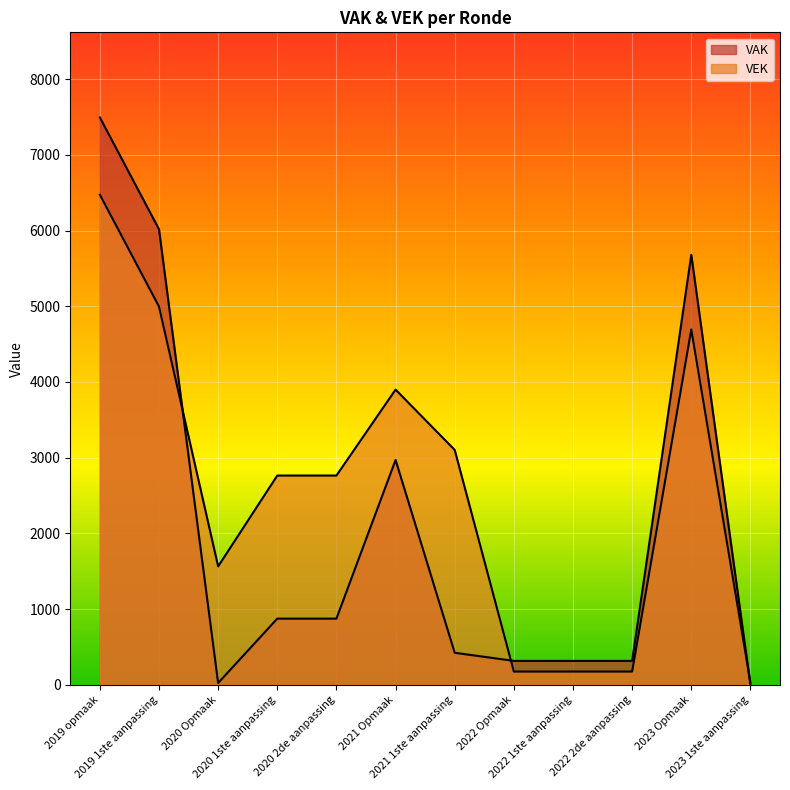

At which category does VEK reach its first local valley?

2020 Opmaak